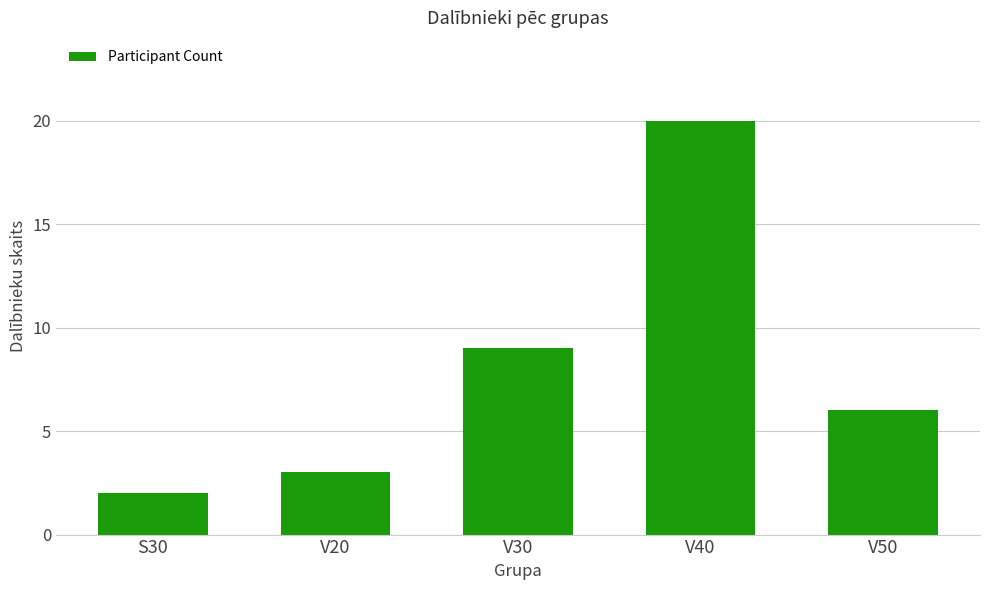

The value at V30 is 4. True or false?

False